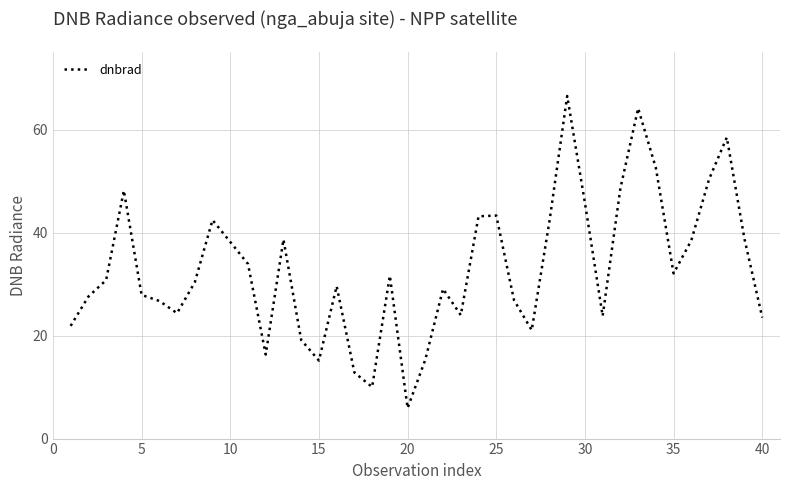

How many values exceed 30?

21